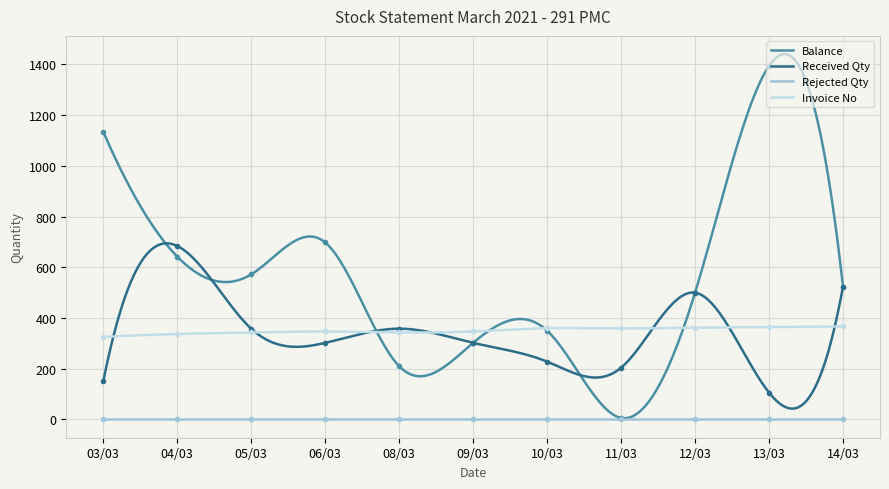

What is the difference between the Balance values at 13/03 and 05/03?

822